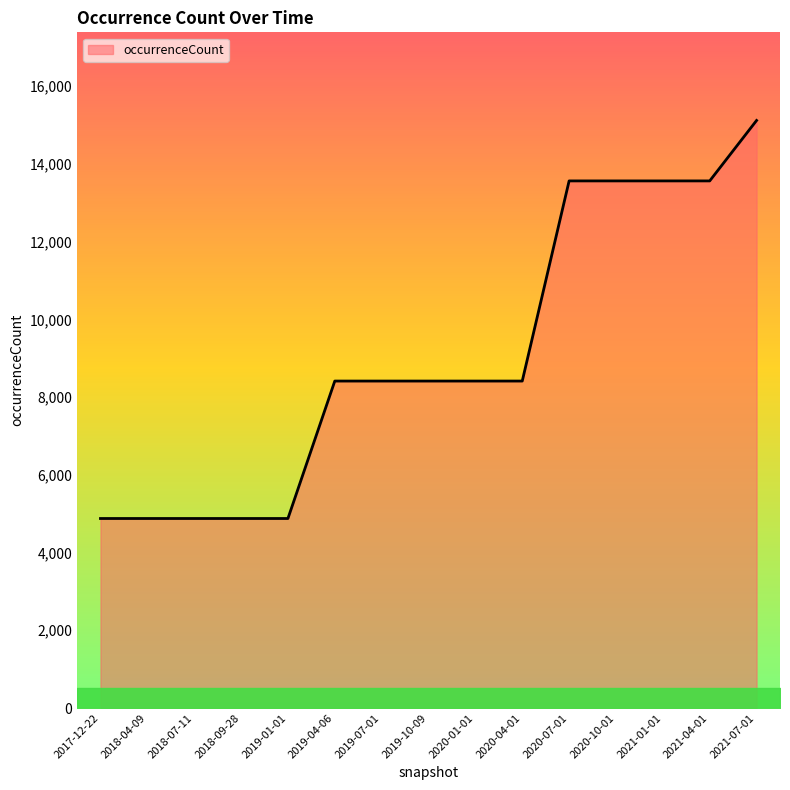

What is the greatest value displayed?

15116